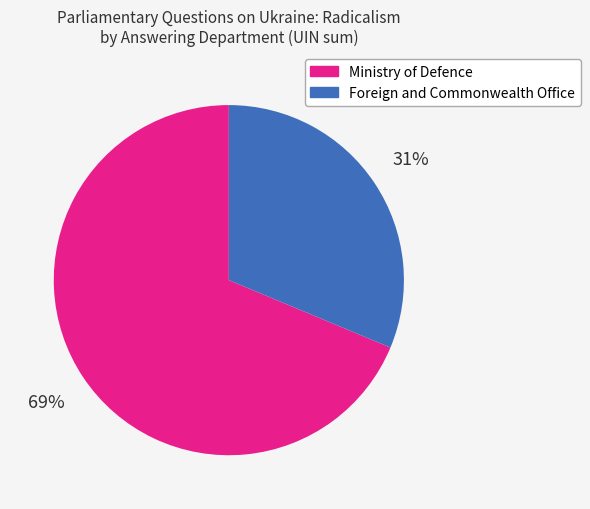

How many segments does this pie chart have?

2